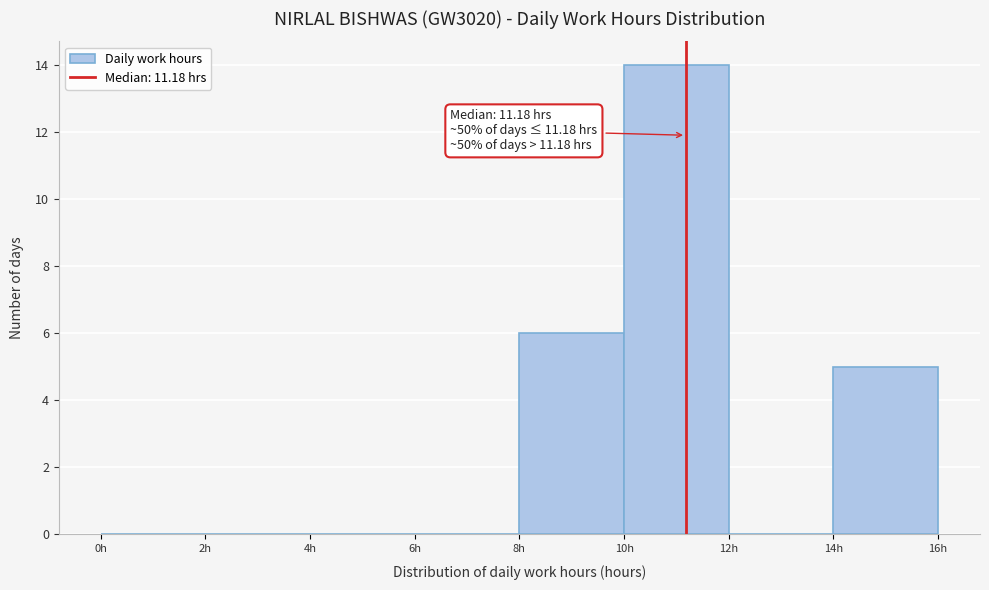

Which range on the x-axis has the tallest bar?

10 to 12